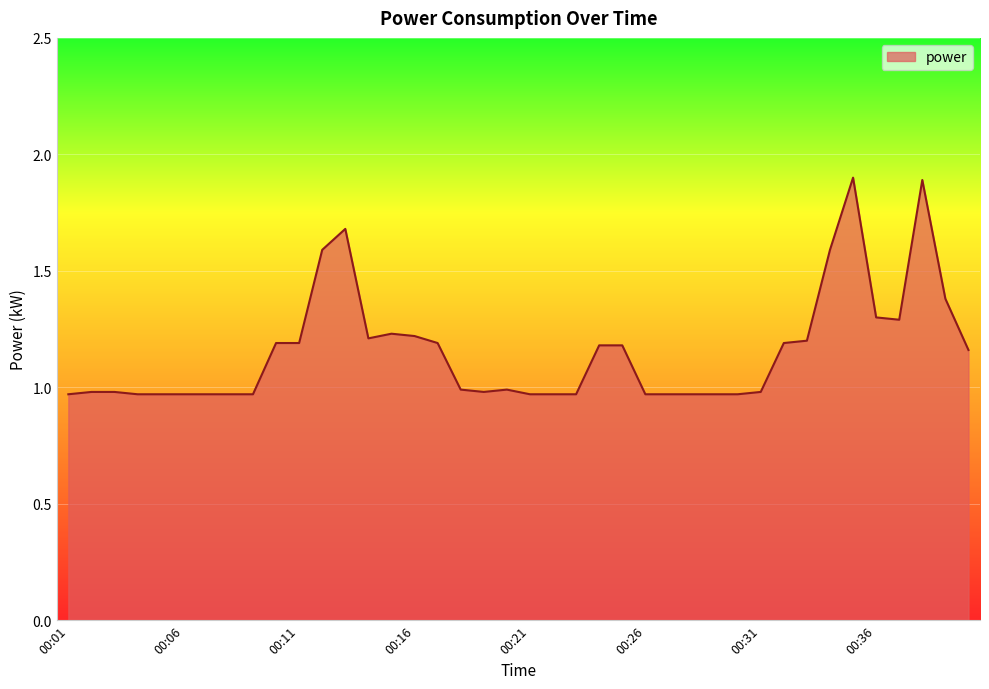

What is the difference between the maximum and minimum values?

0.9